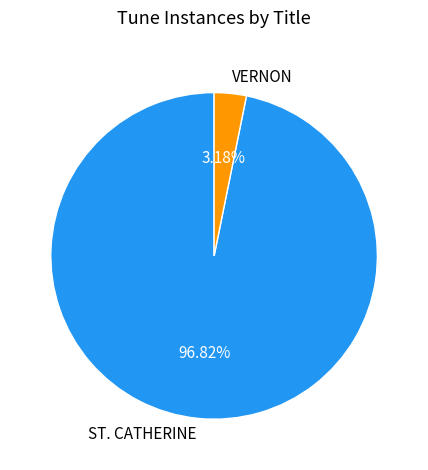

What is the smallest slice in the pie chart?

VERNON